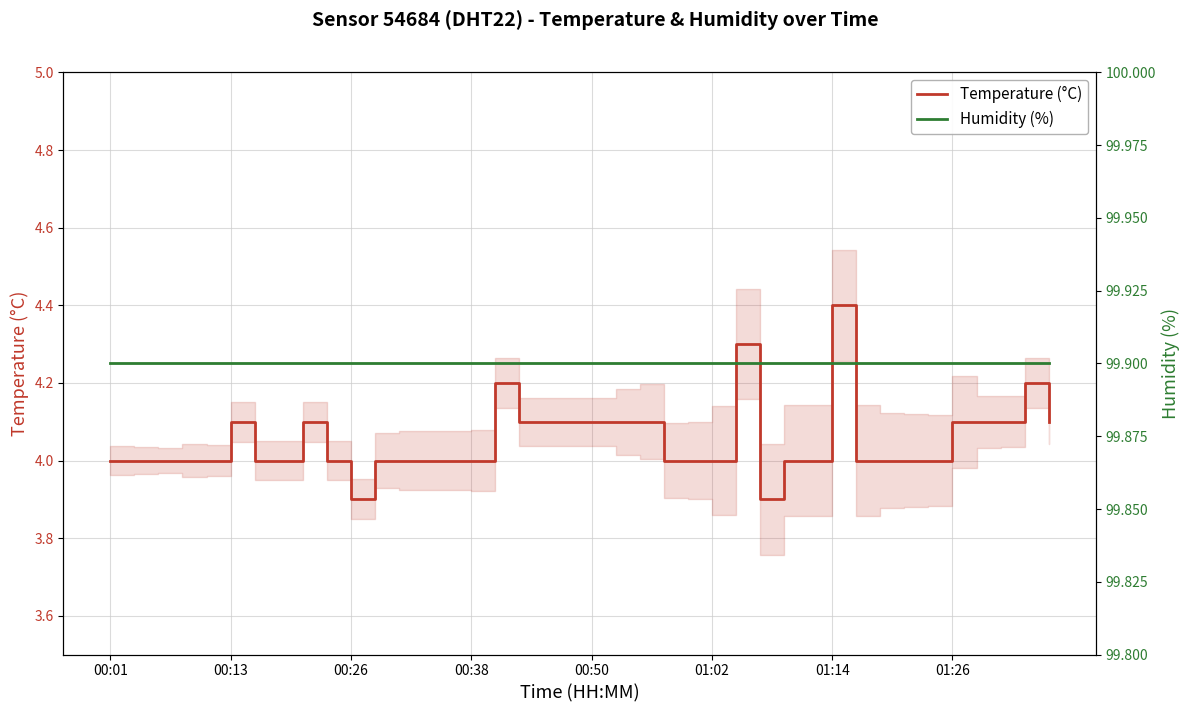

At which category is the sum across all series the highest?

01:14